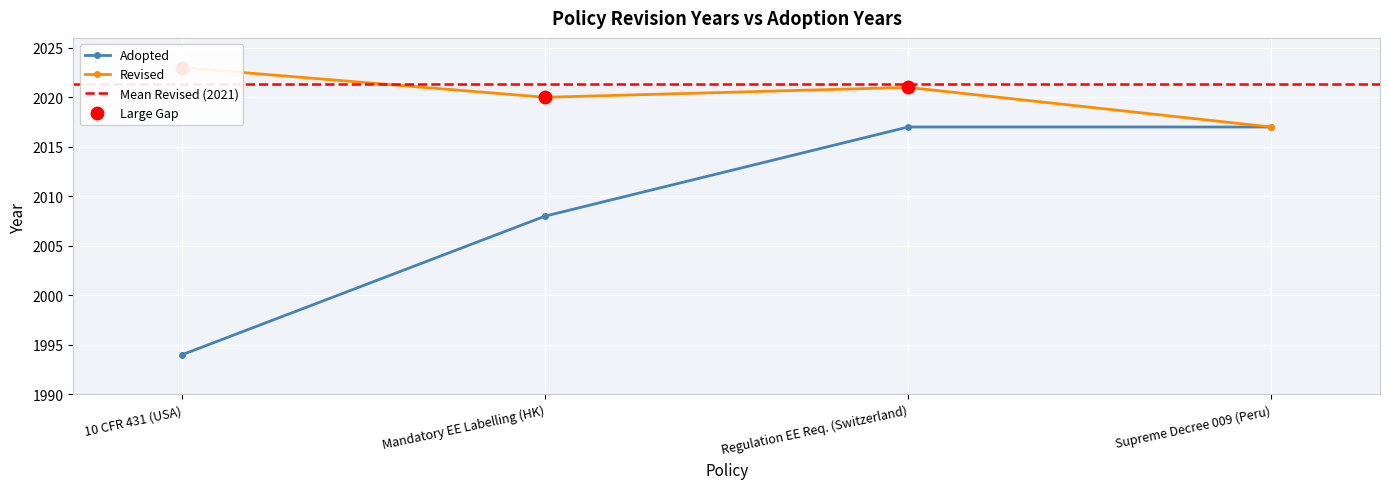

Where is Adopted nearest to the value 2005?

Mandatory EE Labelling (HK)